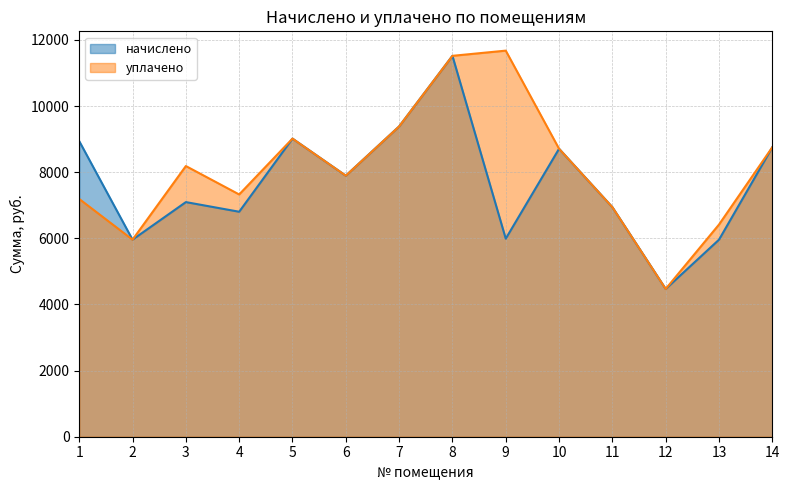

At which label is уплачено closest to 8073?

3